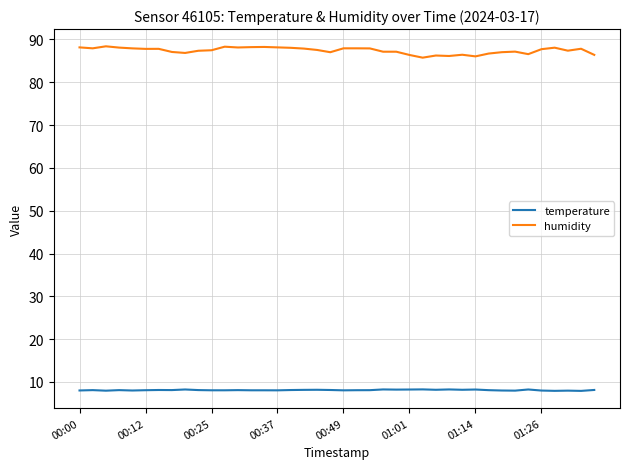

What is the minimum value shown in the chart?

7.9